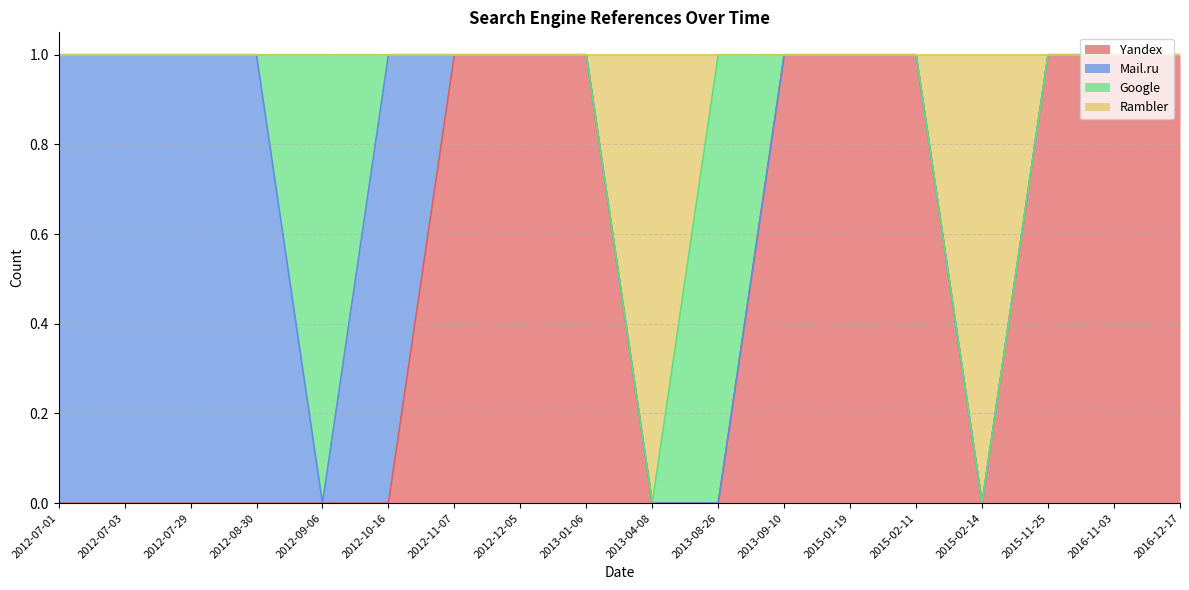

Which category has the lowest value in the Rambler series?

2013-04-08